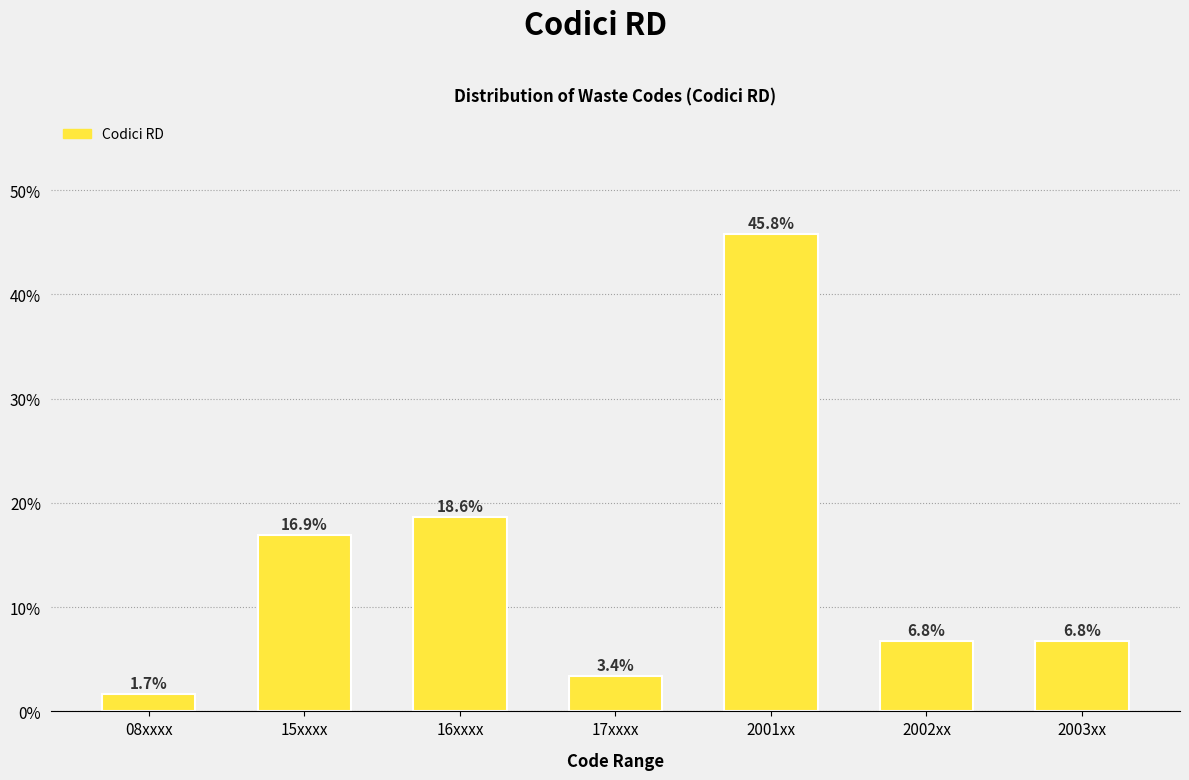

Reading left to right, transcribe all the data shown in this chart.

08xxxx=1.7	15xxxx=16.9	16xxxx=18.6	17xxxx=3.4	2001xx=45.8	2002xx=6.8	2003xx=6.8